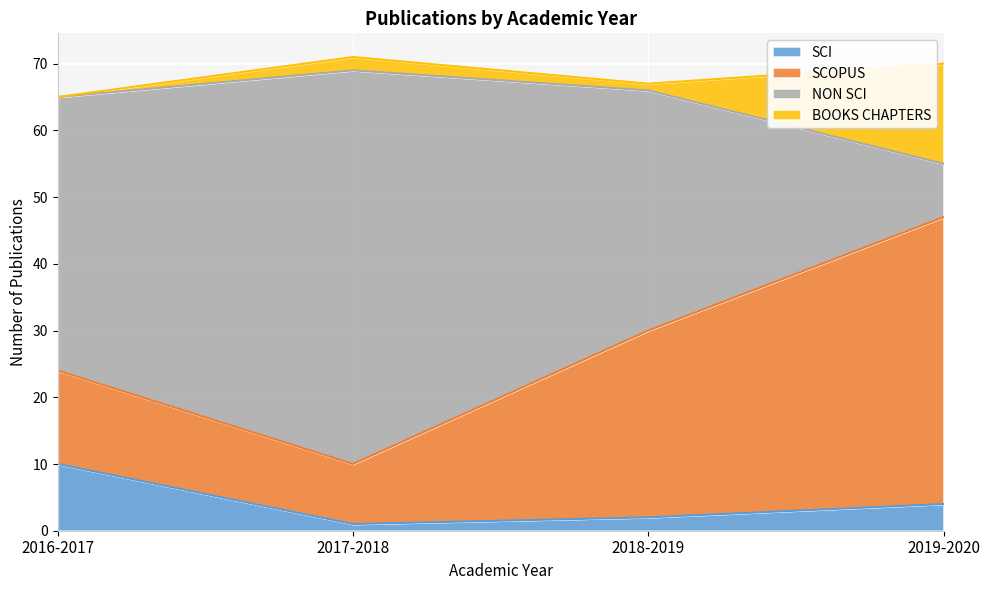

What is the difference between the SCI values at 2017-2018 and 2018-2019?

1